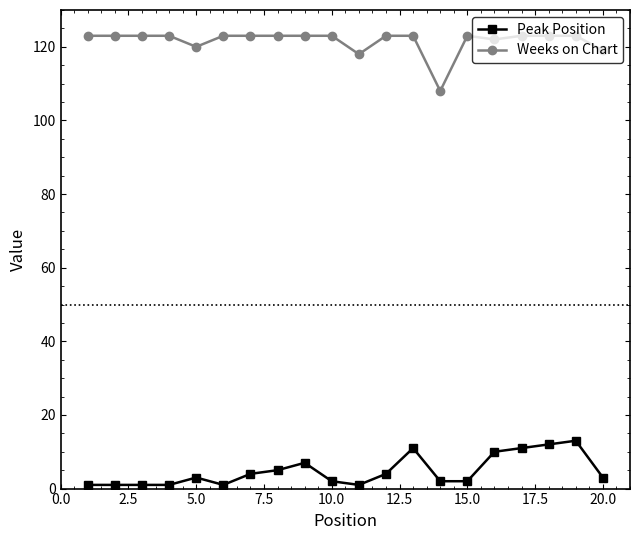

What is the difference between the second highest and second lowest values in the Peak Position series?

11